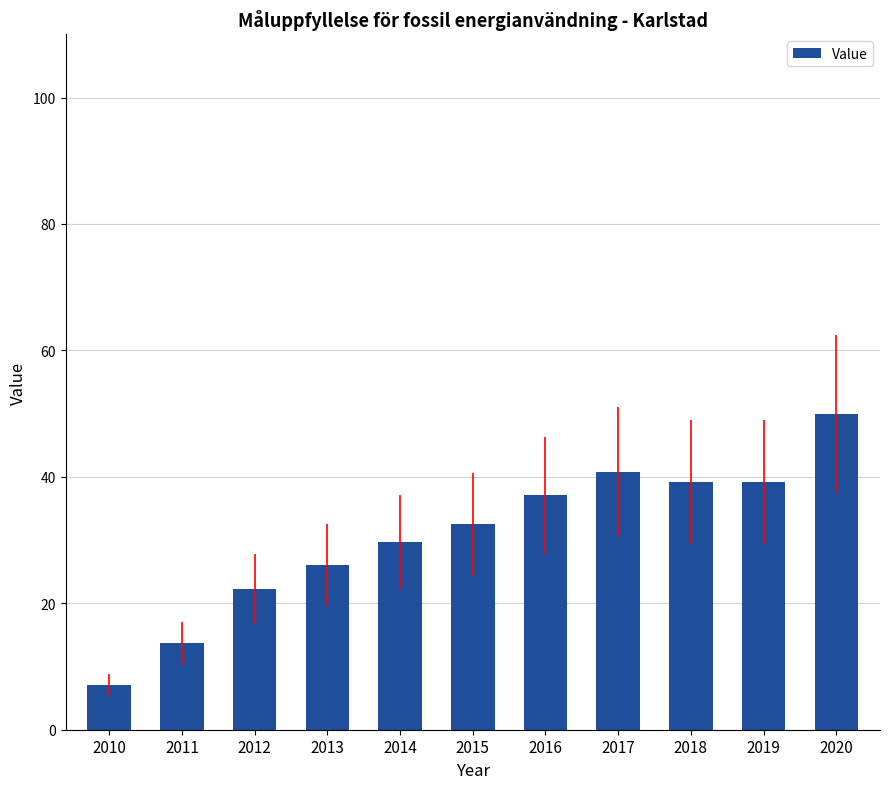

Is it true that the value at 2013 is 26.0?

True